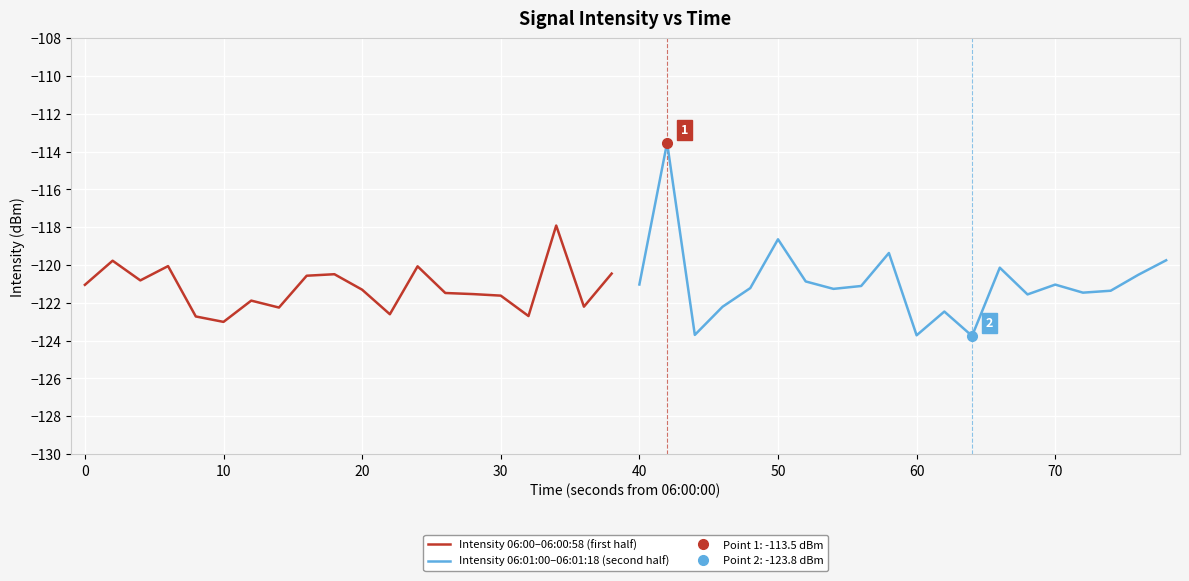

What is the minimum value for Intensity 06:00–06:00:58 (first half)?

-123.0